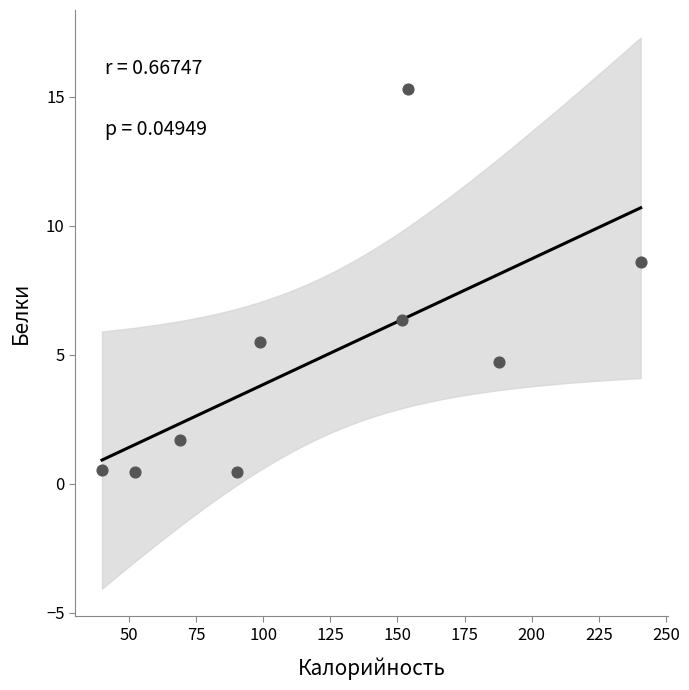

What Y value in the scatter plot is closest to 7?

6.3